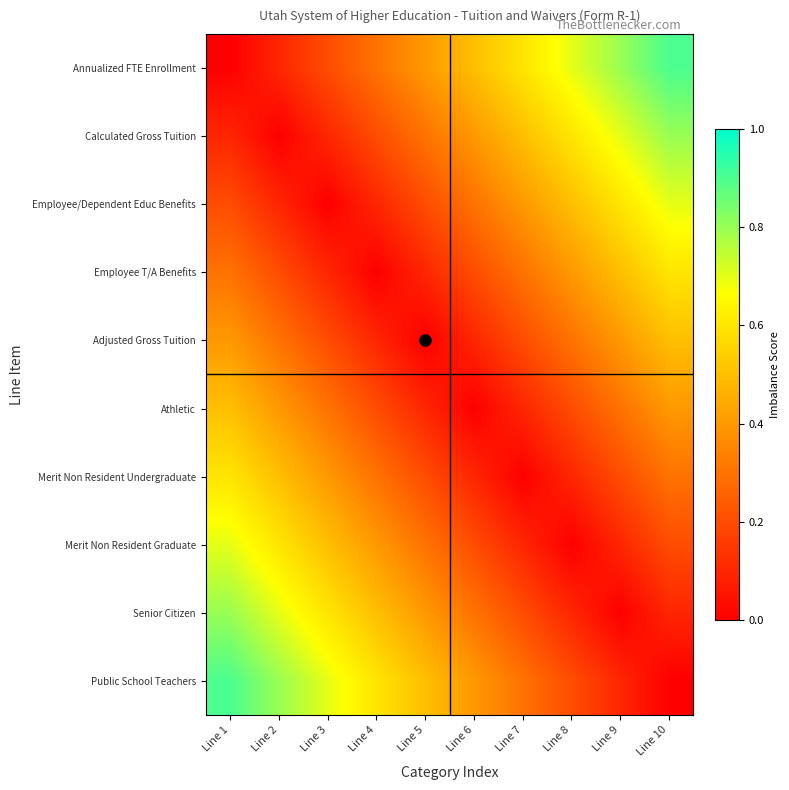

Rank the series by their maximum value, from lowest to highest.

Adjusted Gross Tuition, Athletic, Employee T/A Benefits, Merit Non Resident Undergraduate, Employee/Dependent Educ Benefits, Merit Non Resident Graduate, Calculated Gross Tuition, Senior Citizen, Annualized FTE Enrollment, Public School Teachers